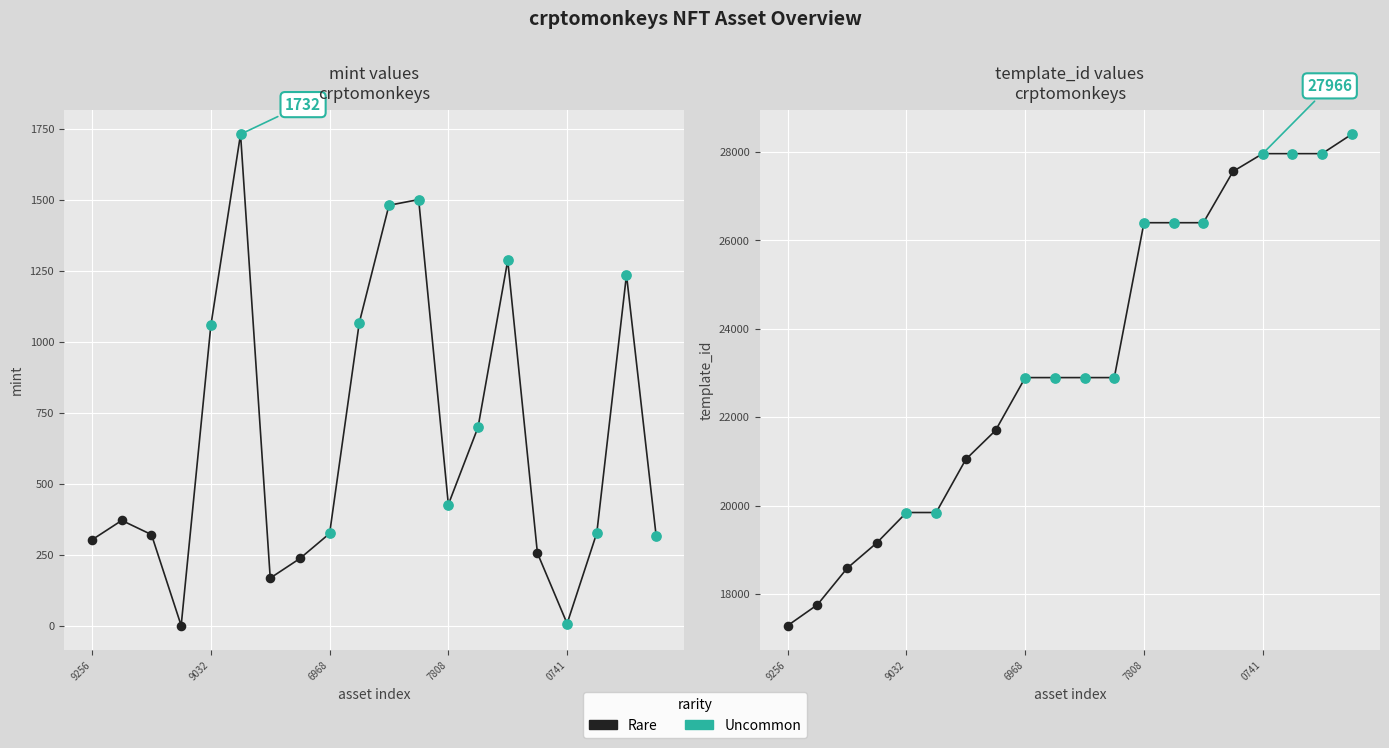

Which series contains the highest Y value?

template_id